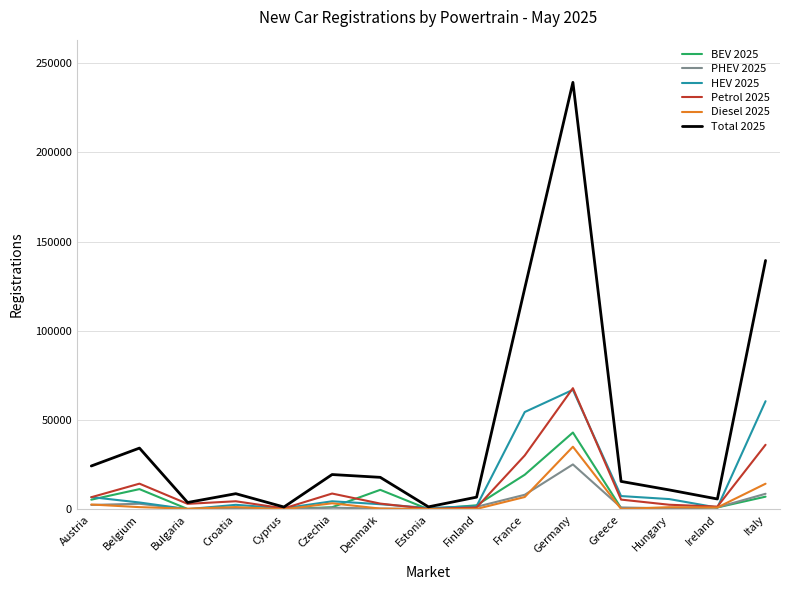

What is the difference between the Diesel 2025 values at France and Croatia?

5630